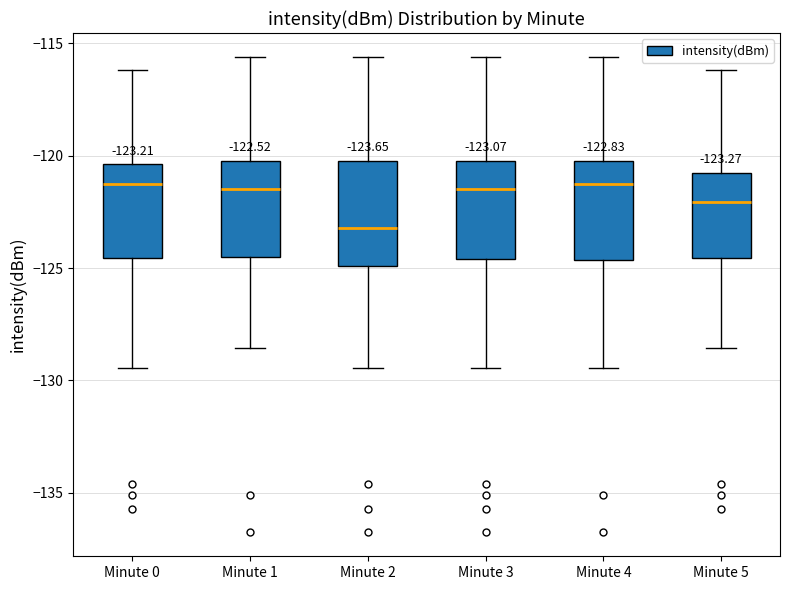

Which box's median line is the lowest?

Minute 2